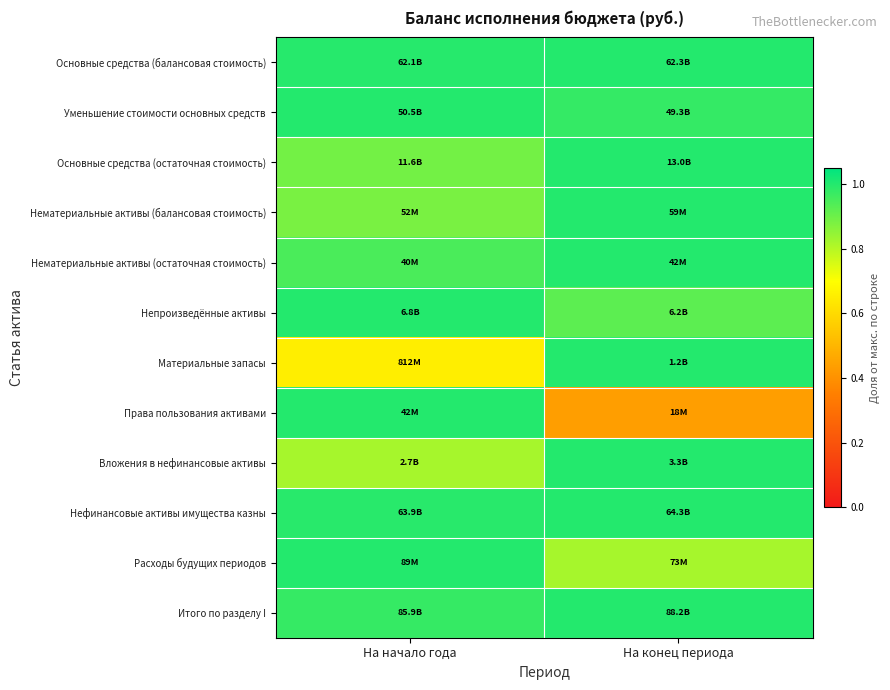

At how many categories does at least one series exceed 0?

2